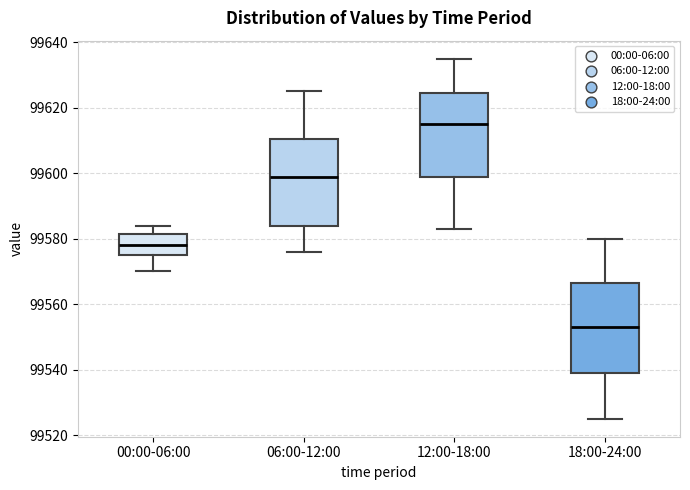

Reading left to right, read every box against the y-axis: the position of its median line, the range the box covers, and the ends of its whiskers. The values are not printed on the chart, so give them approximately, as read against the axis.

00:00-06:00: median 99578, box 99576 to 99582, whiskers 99570 to 99584
06:00-12:00: median 99600, box 99584 to 99610, whiskers 99576 to 99626
12:00-18:00: median 99616, box 99600 to 99624, whiskers 99584 to 99636
18:00-24:00: median 99554, box 99540 to 99566, whiskers 99526 to 99580